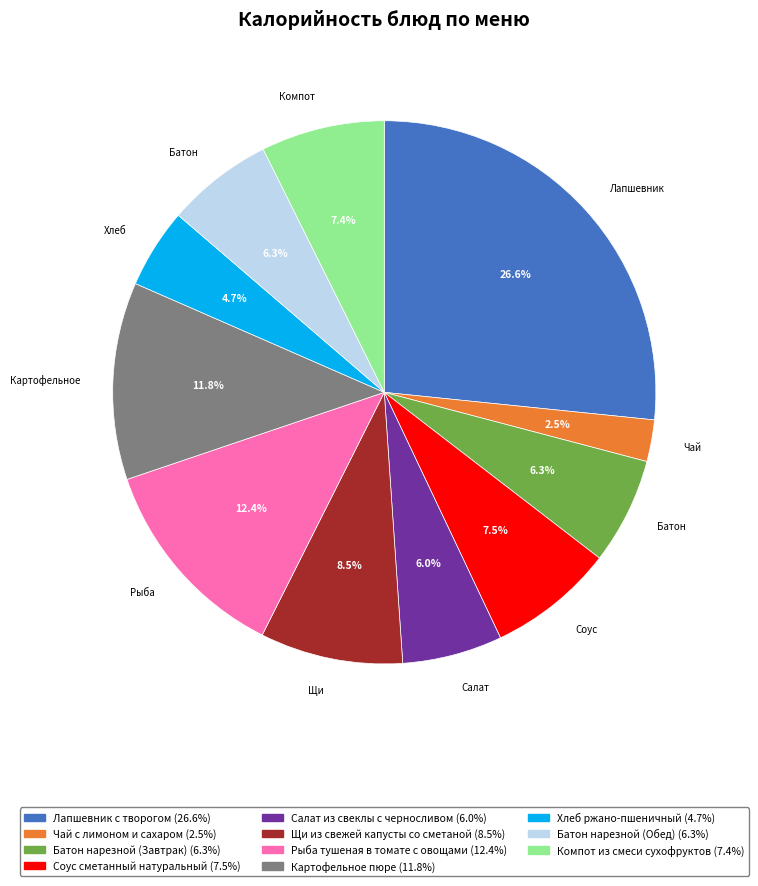

Which slice is the smallest?

Чай с лимоном и сахаром